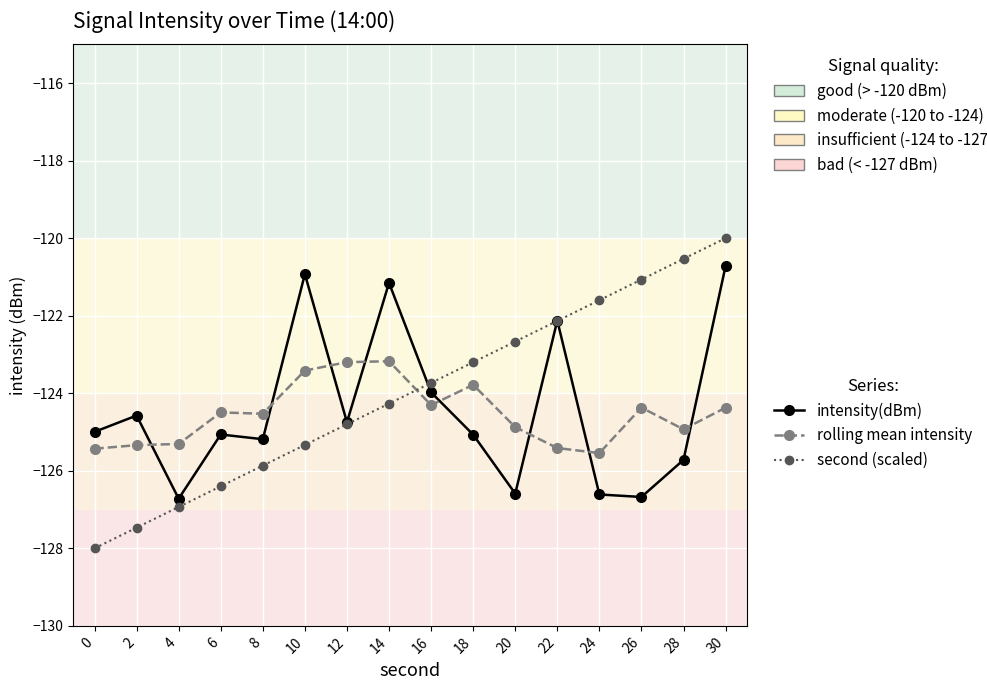

How many distinct data groups are displayed?

3